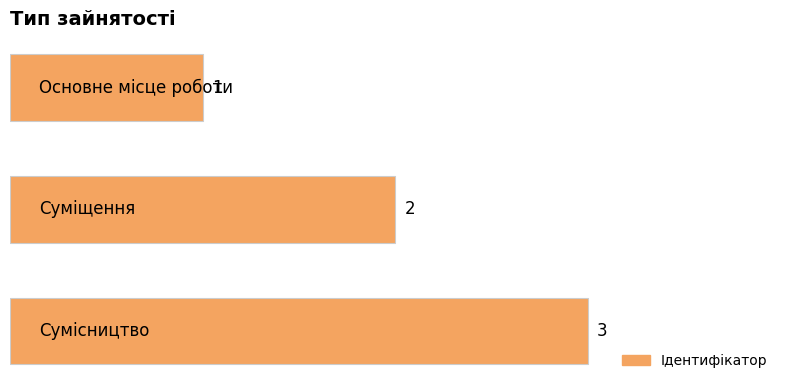

What is the maximum value shown in the chart?

3